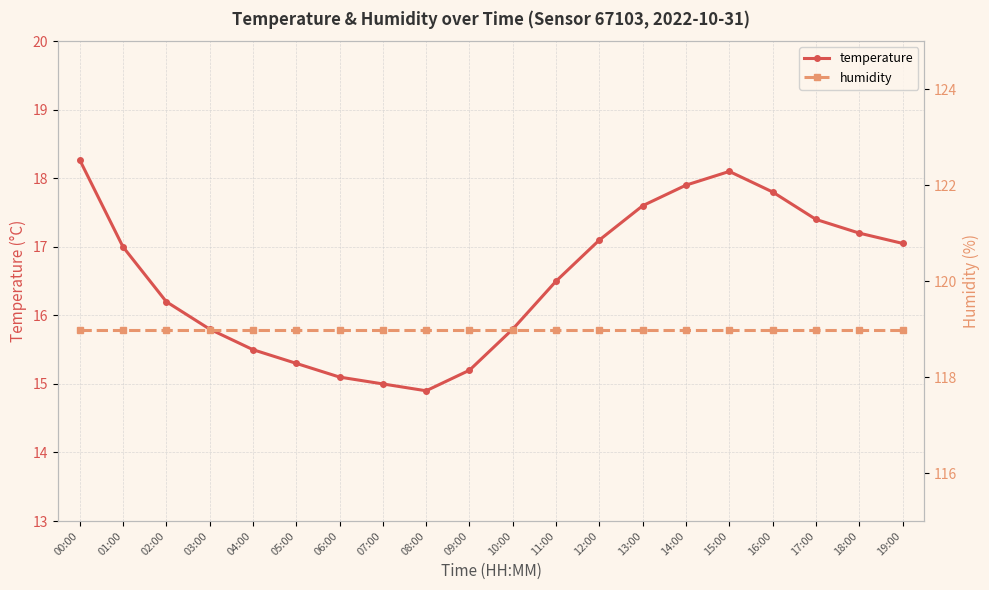

At which category is the sum across all series the highest?

00:00